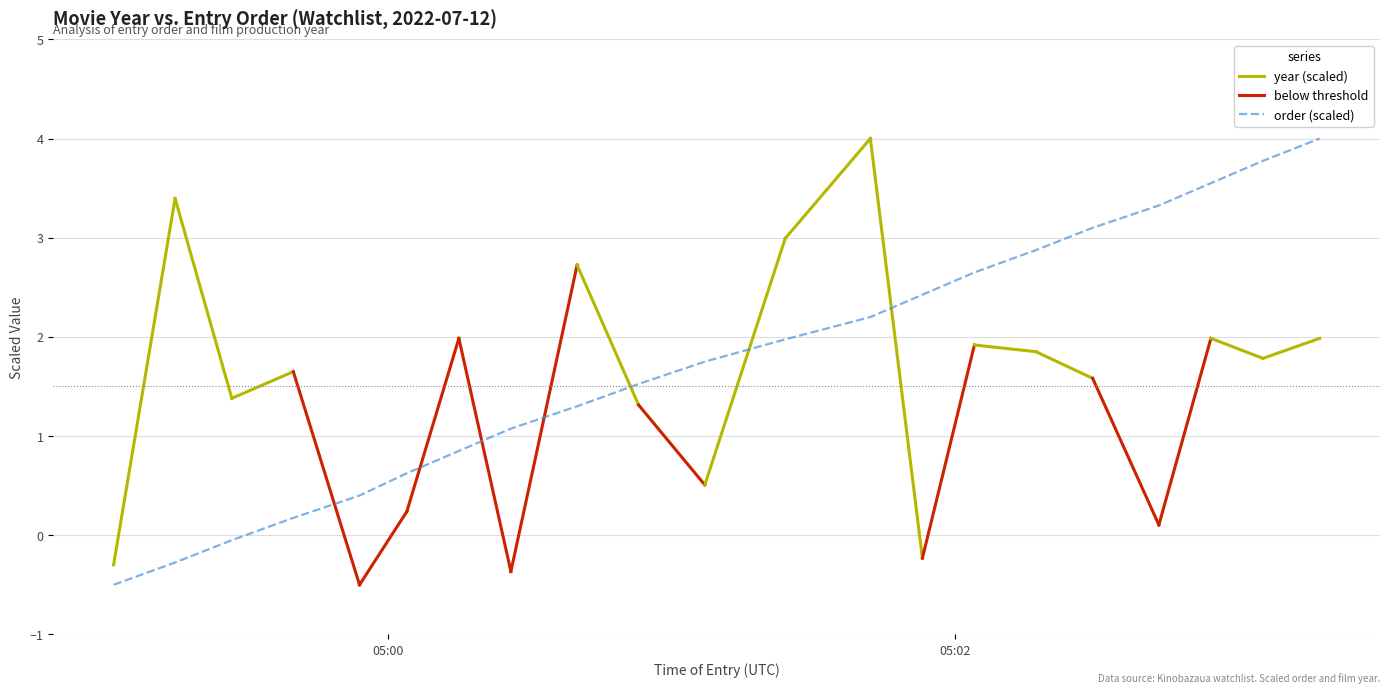

What is the minimum value shown in the chart?

-0.5